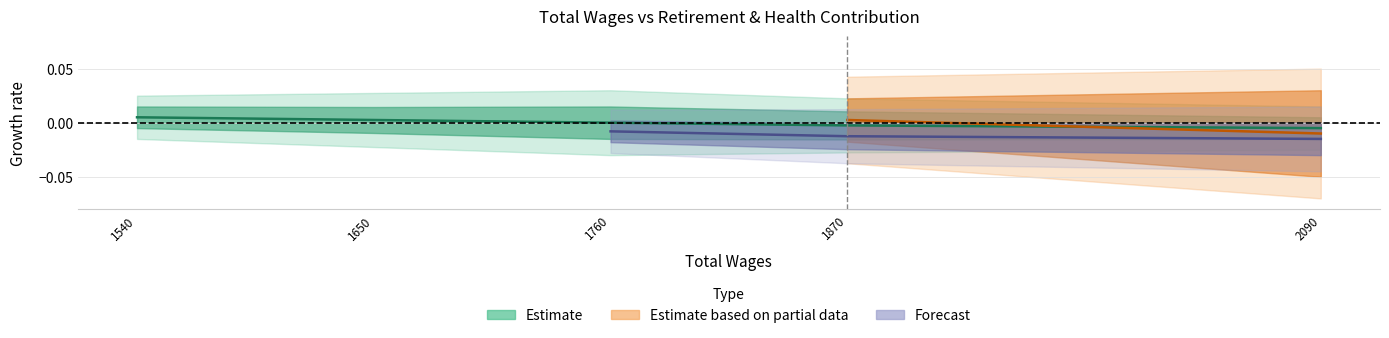

What position from the left is 1870.0?

4